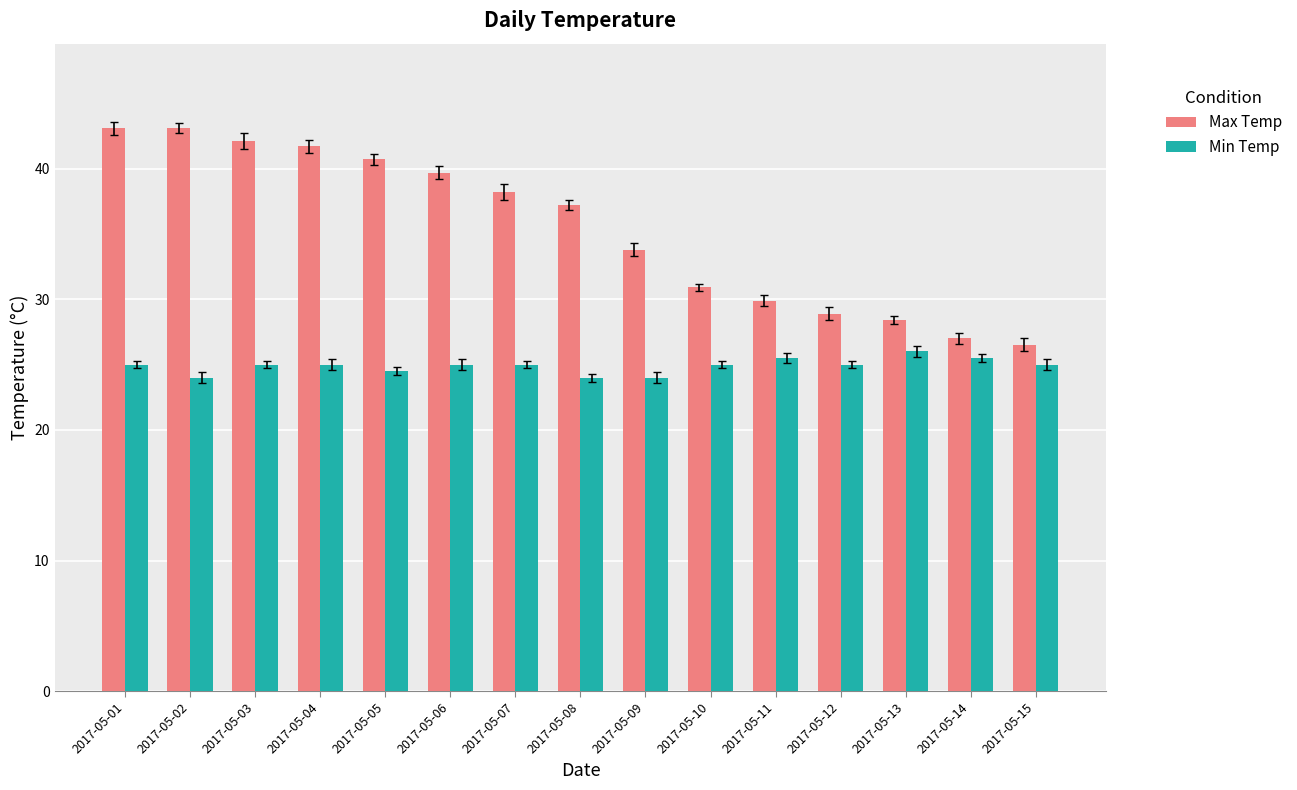

Which series changed the most between 2017-05-05 and 2017-05-07?

Max Temp